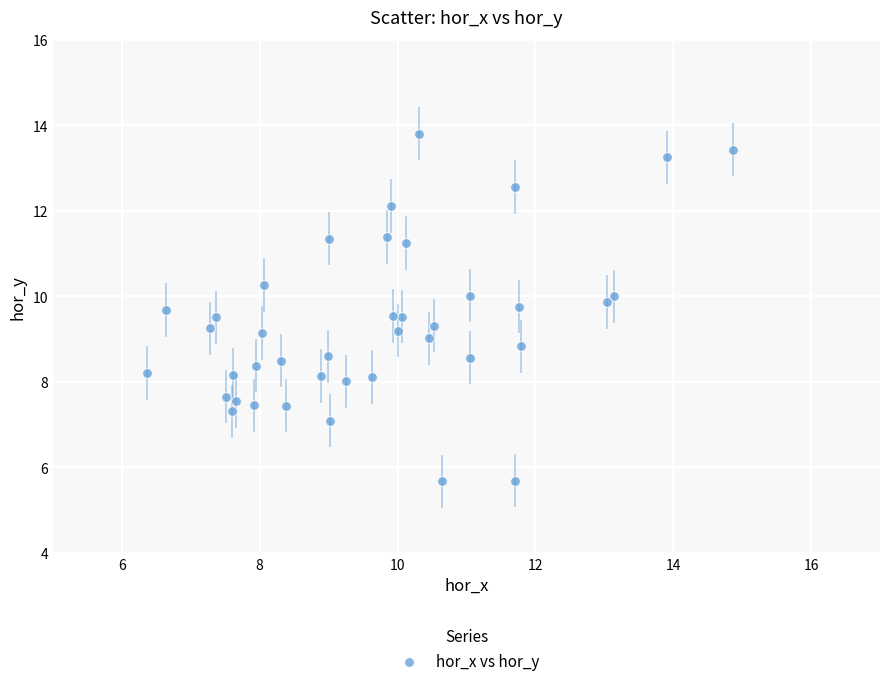

What is the range of Y values (max minus min)?

8.1